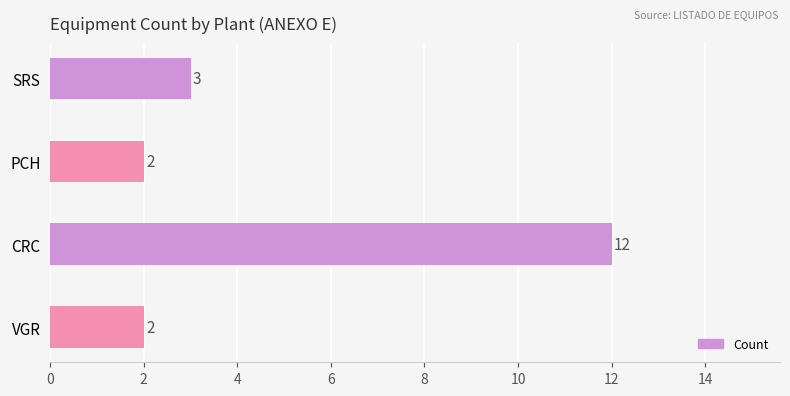

At which category does the chart reach its peak across all series?

CRC